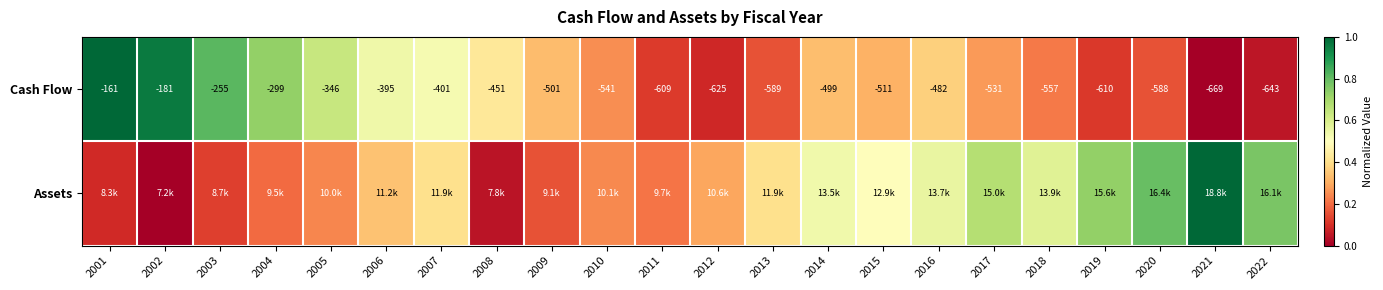

At which label does Cash Flow reach its minimum?

2021